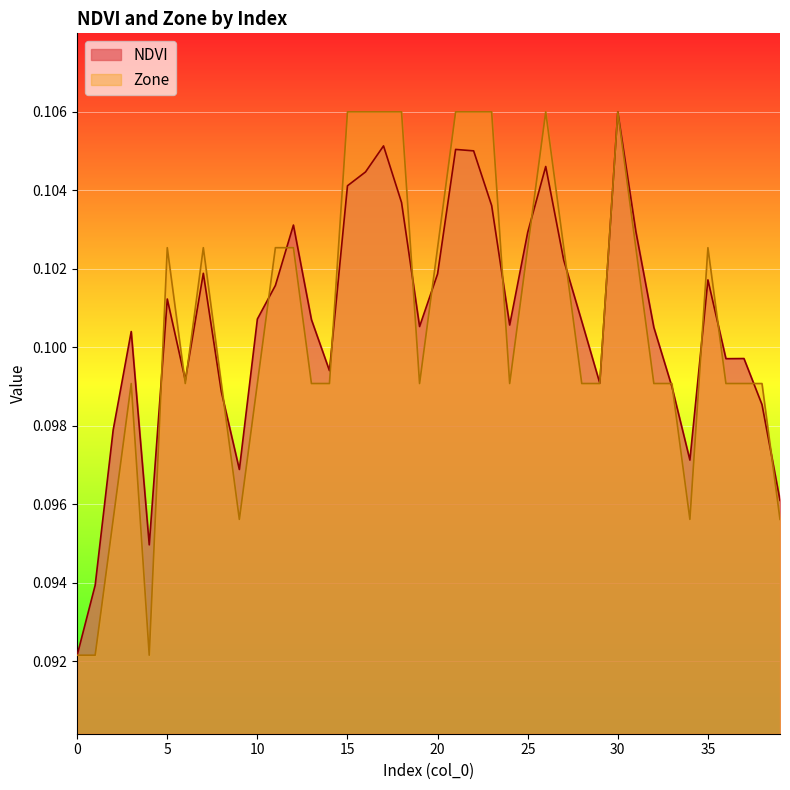

List the labels in order of NDVI value, largest first.

30, 17, 21, 22, 26, 16, 15, 18, 23, 12, 31, 25, 27, 7, 20, 35, 11, 5, 10, 13, 28, 24, 19, 32, 3, 37, 36, 14, 6, 29, 33, 8, 38, 2, 34, 9, 39, 4, 1, 0